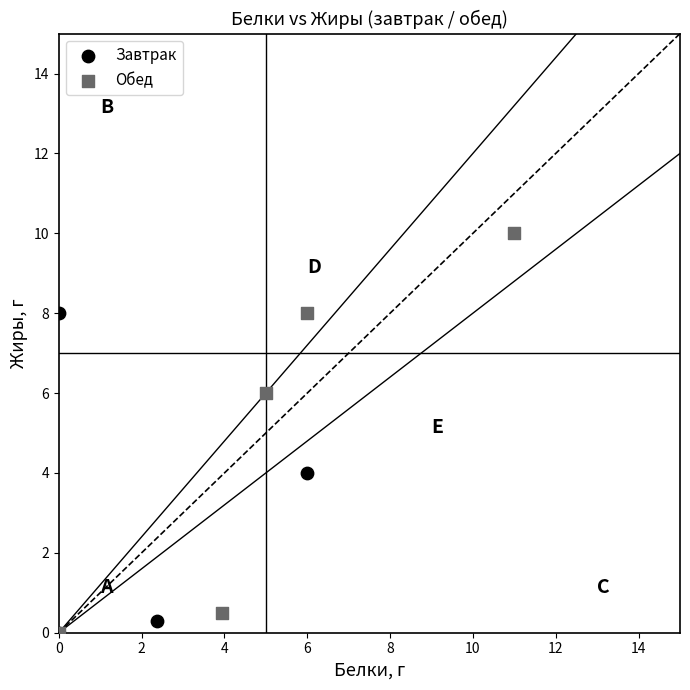

Which series has the largest Y range (max minus min)?

Обед